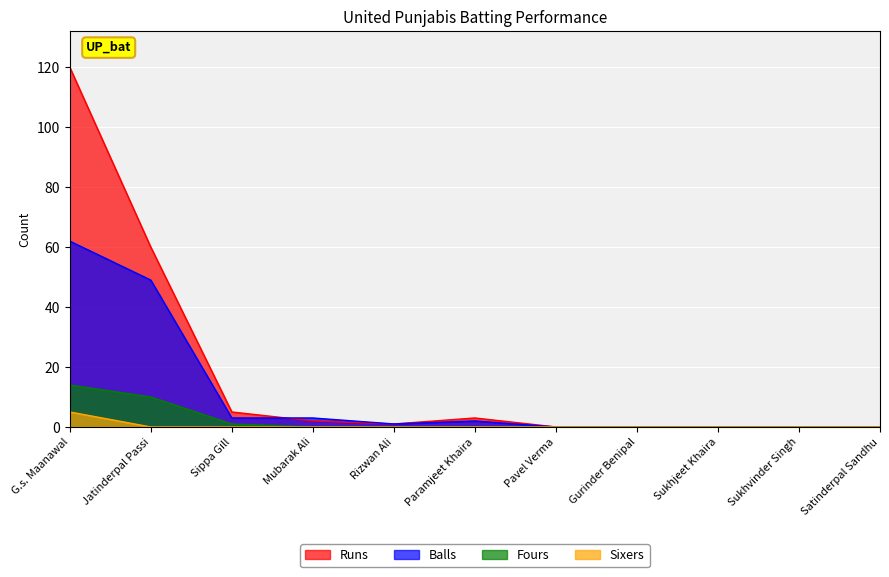

Count the number of data series in this chart.

4